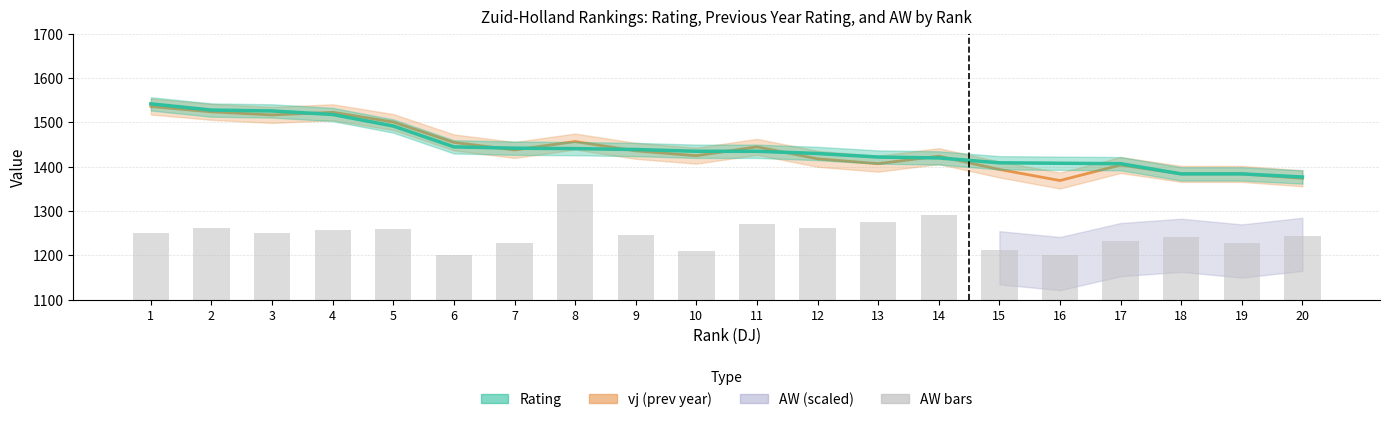

Are the bars grouped side by side (vs. stacked)?

Yes